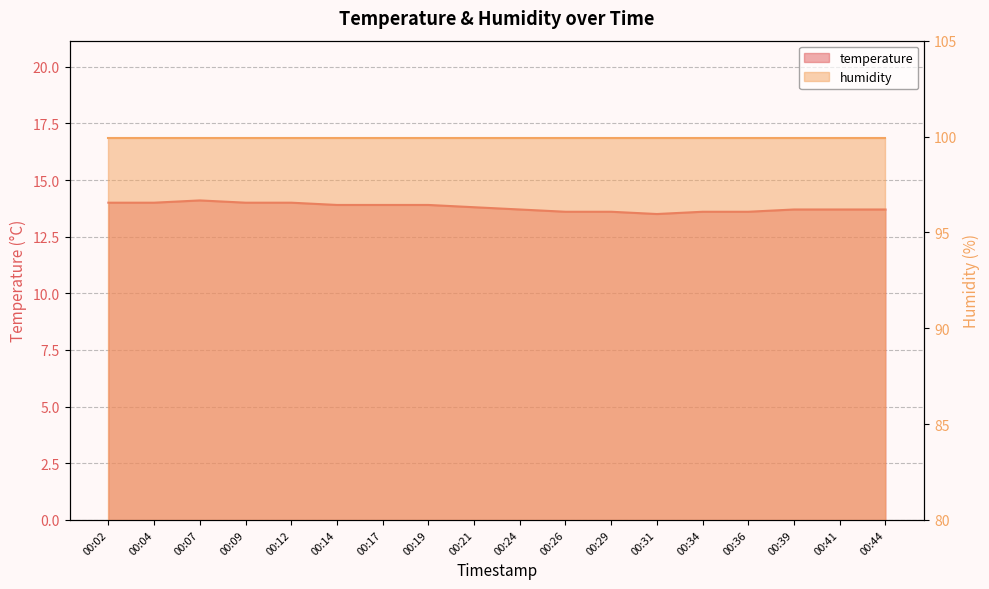

Between 00:17 and 00:21, which is larger?

00:17